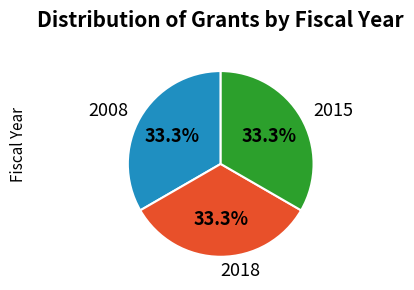

Count the number of slices in the pie.

3